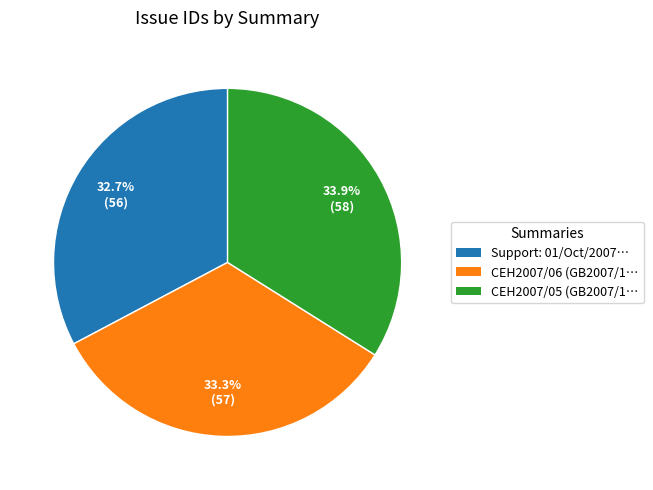

What is the total percentage of CEH2007/05 (GB2007/1… and CEH2007/06 (GB2007/1…?

67.3%